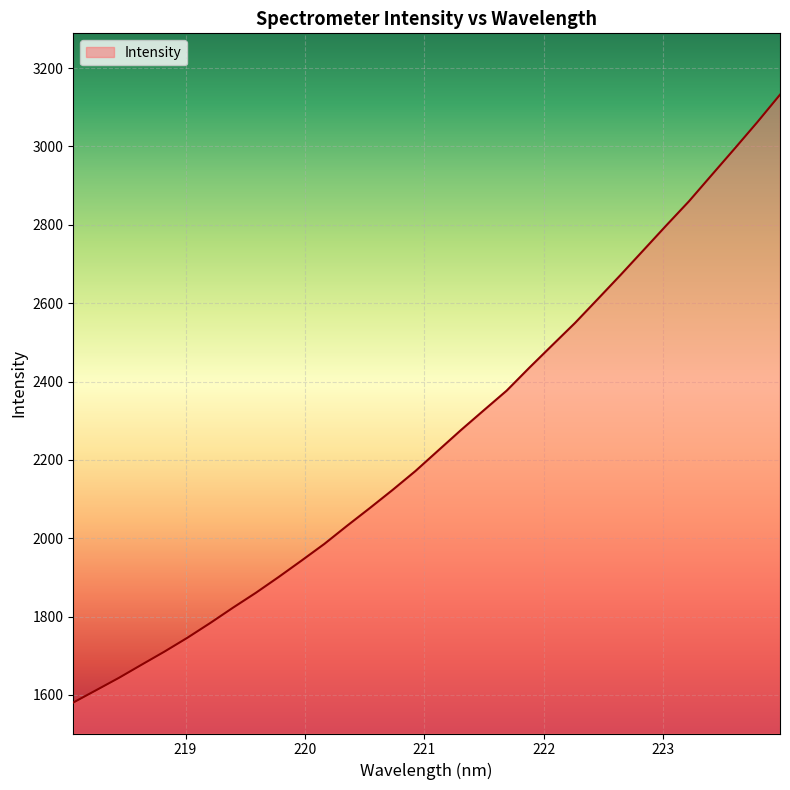

What is the sum of all values?

72144.4